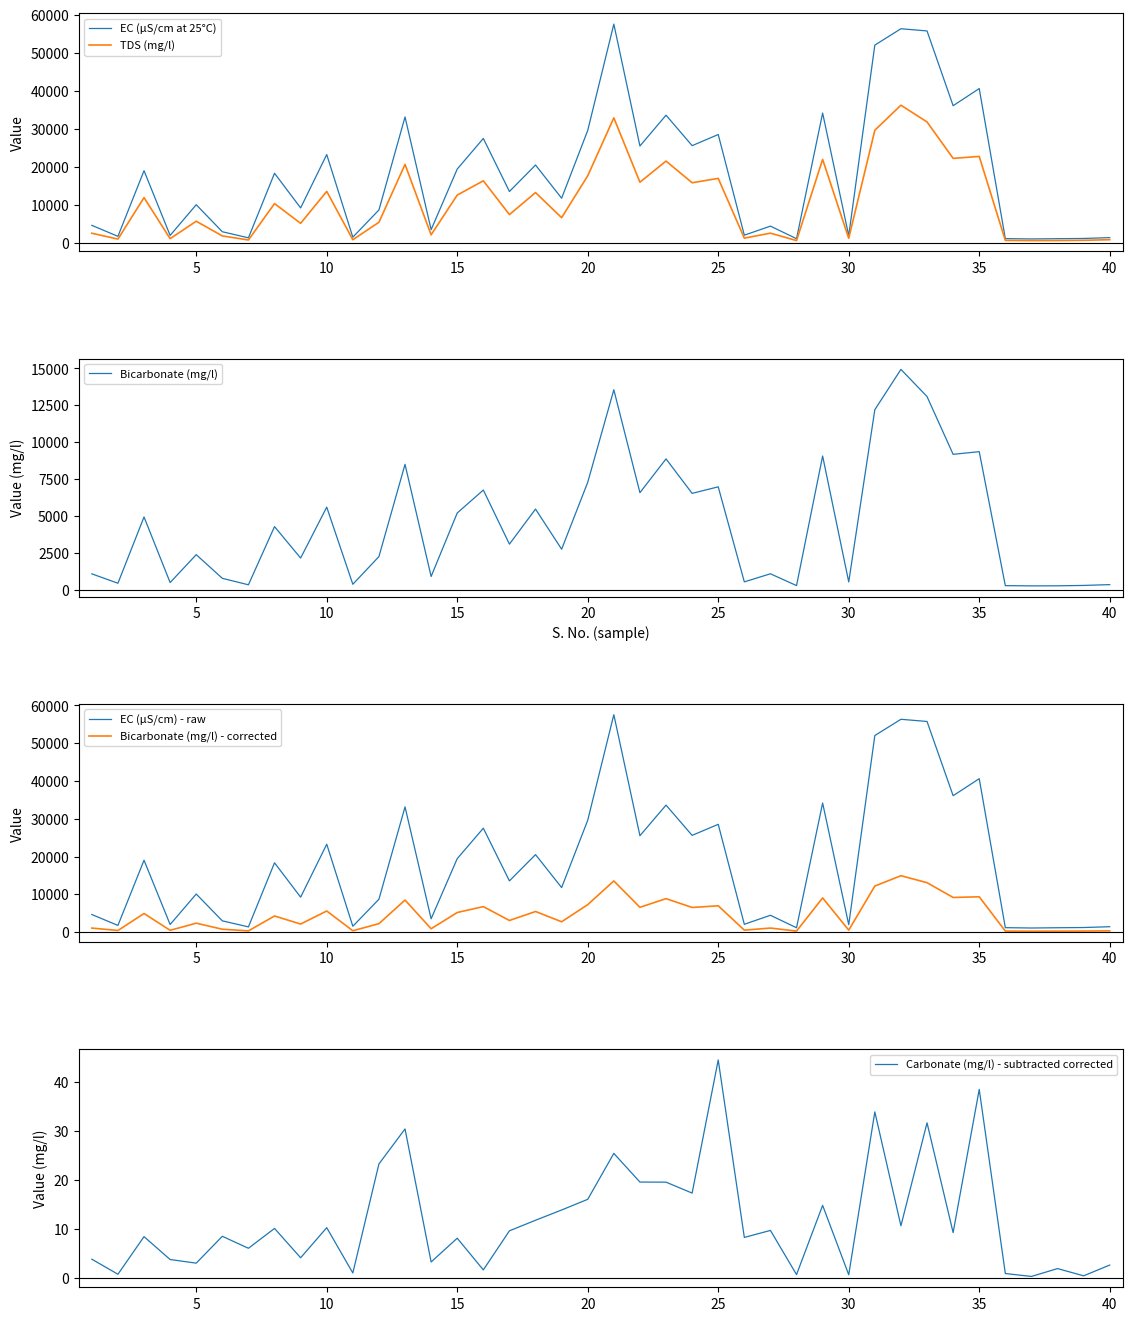

How many values in the EC (µS/cm) - raw series are below 13561?

20